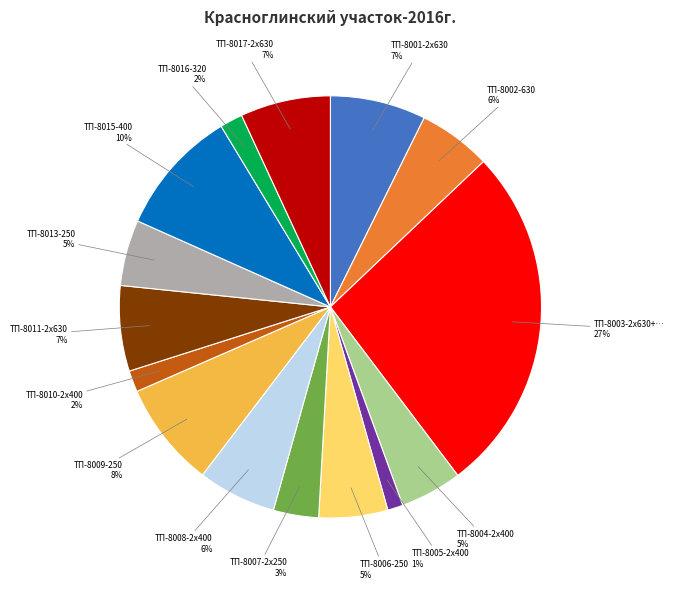

To the nearest percent, what is the average slice percentage?

7%